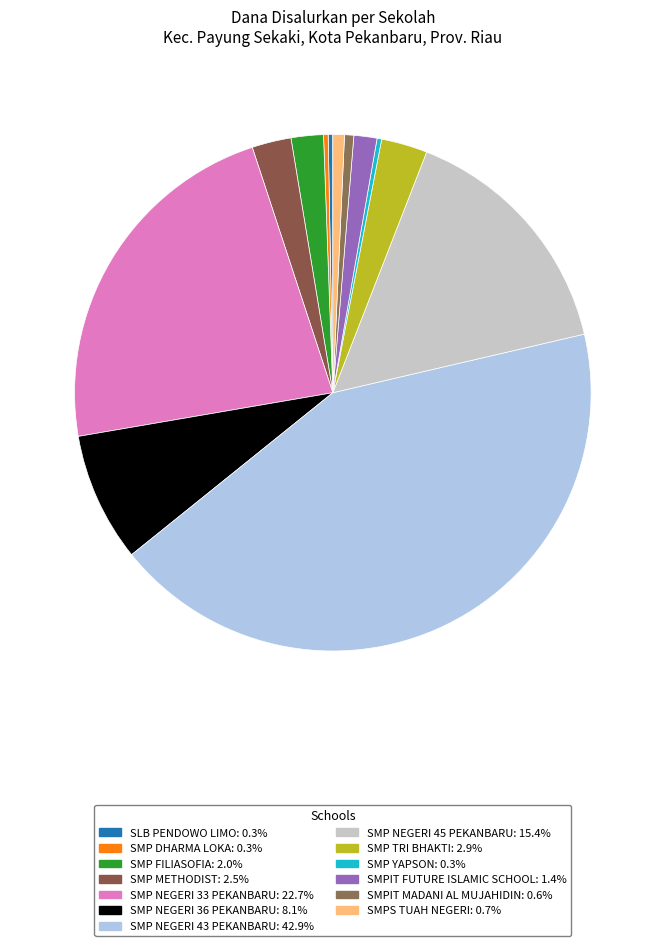

Approximately how many times larger is the value at SMP YAPSON compared to SMPS TUAH NEGERI?

0.4